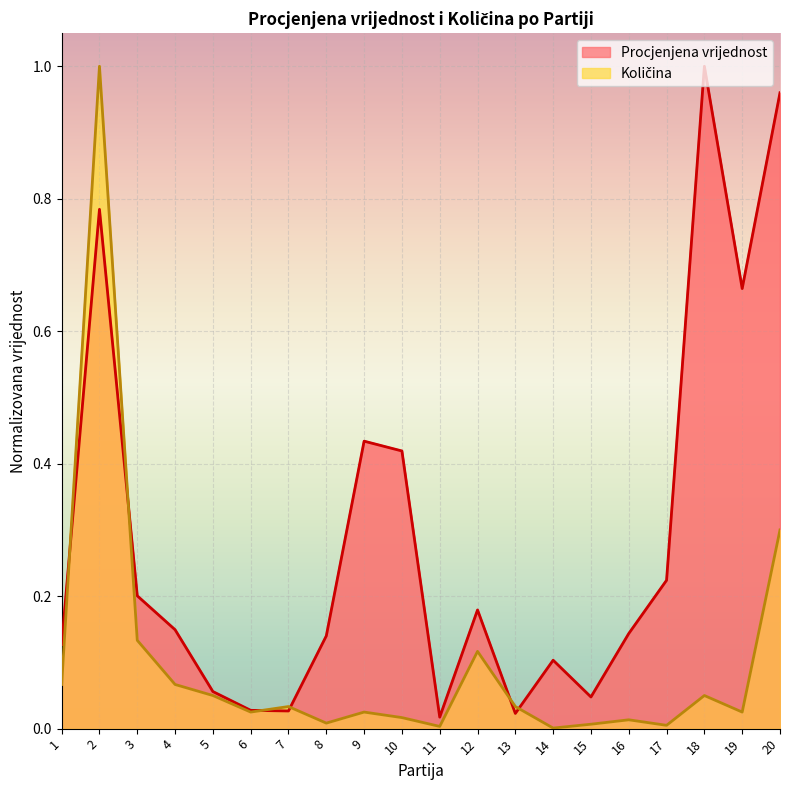

Count the number of data series in this chart.

2